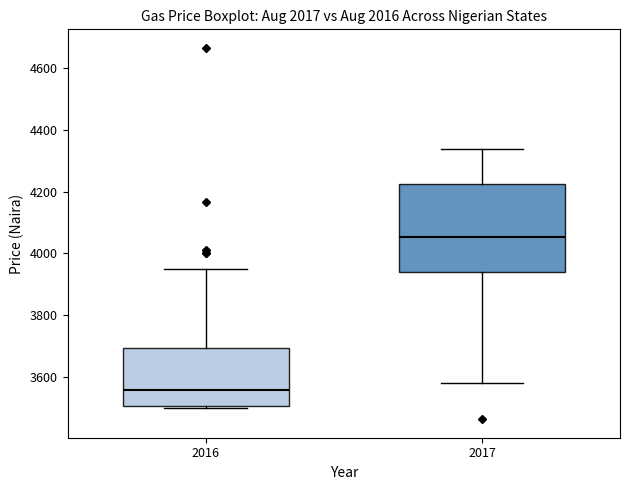

Reading left to right, transcribe this box plot: for each box, give where its median line is, the range the box spans, and where its two whiskers end, as read against the y-axis. The values are not printed on the chart, so give them approximately, as read against the axis.

2016: median 3560, box 3500 to 3700, whiskers 3500 (just below the box's lower edge) to 3960
2017: median 4060, box 3940 to 4220, whiskers 3580 to 4340